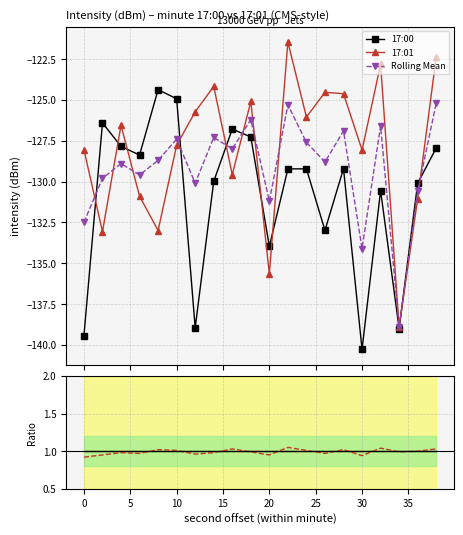

Reading left to right, extract all data points from this chart.

17:00: −5=-139.4	0=-126.4	5=-127.8	10=-128.4	15=-124.4	20=-124.9	25=-139.0	30=-130.0	35=-126.8	40=-127.3	10=-134.0	11=-129.2	12=-129.2	13=-133.0	14=-129.2	15=-140.3	16=-130.6	17=-139.0	18=-130.1	19=-127.9
17:01: −5=-128.0	0=-133.1	5=-126.6	10=-130.9	15=-133.0	20=-127.8	25=-125.7	30=-124.2	35=-129.6	40=-125.1	10=-135.7	11=-121.5	12=-126.1	13=-124.5	14=-124.6	15=-128.1	16=-122.8	17=-138.9	18=-131.0	19=-122.4
Rolling Mean: −5=-132.5	0=-129.8	5=-128.9	10=-129.6	15=-128.7	20=-127.4	25=-130.1	30=-127.3	35=-128.0	40=-126.2	10=-131.2	11=-125.3	12=-127.6	13=-128.8	14=-126.9	15=-134.1	16=-126.6	17=-138.9	18=-130.6	19=-125.2
Ratio baseline: −5=1.0	0=1.0	5=1.0	10=1.0	15=1.0	20=1.0	25=1.0	30=1.0	35=1.0	40=1.0	10=1.0	11=1.0	12=1.0	13=1.0	14=1.0	15=1.0	16=1.0	17=1.0	18=1.0	19=1.0
Ratio 17:01/Mean: −5=0.9	0=0.9	5=1.0	10=1.0	15=1.0	20=1.0	25=1.0	30=1.0	35=1.0	40=1.0	10=0.9	11=1.1	12=1.0	13=1.0	14=1.0	15=0.9	16=1.0	17=1.0	18=1.0	19=1.0